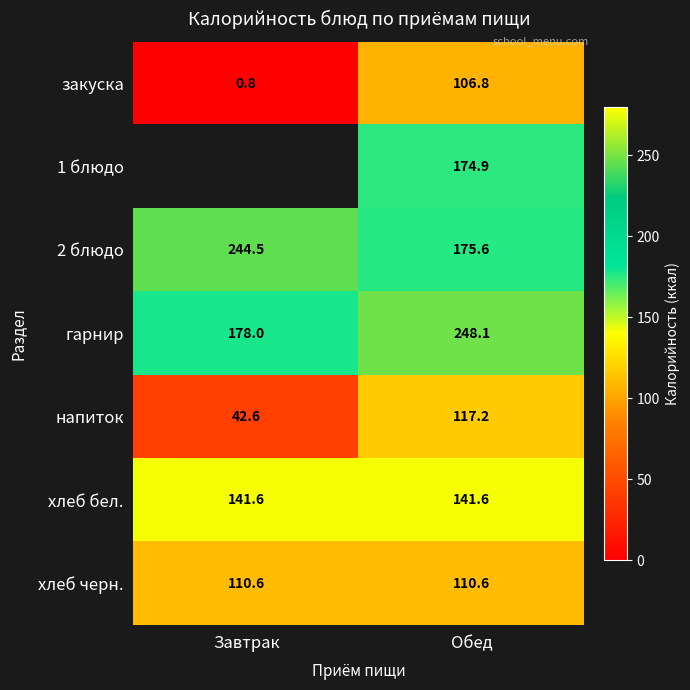

What is the spread (max minus min) of values at Обед?

141.3